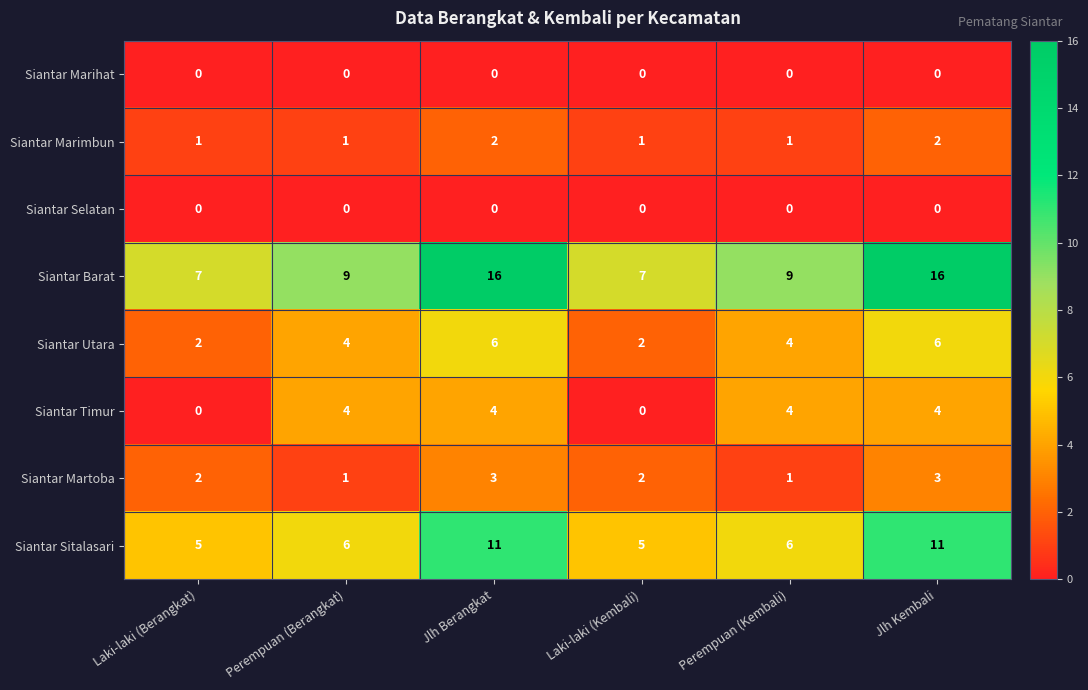

What is the average value of the Siantar Sitalasari series?

7